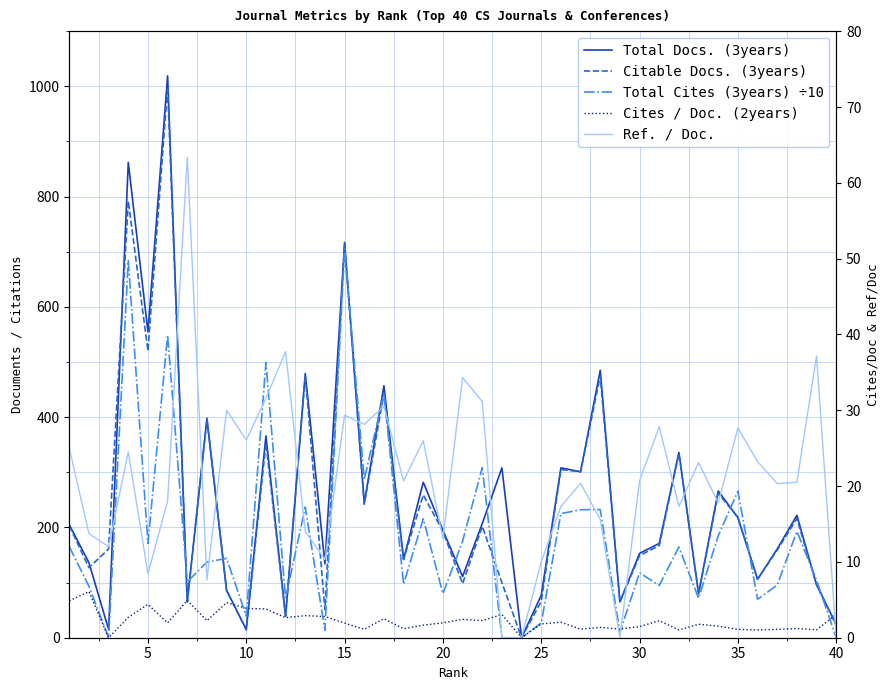

Which series has the largest total across all categories?

Total Docs. (3years)